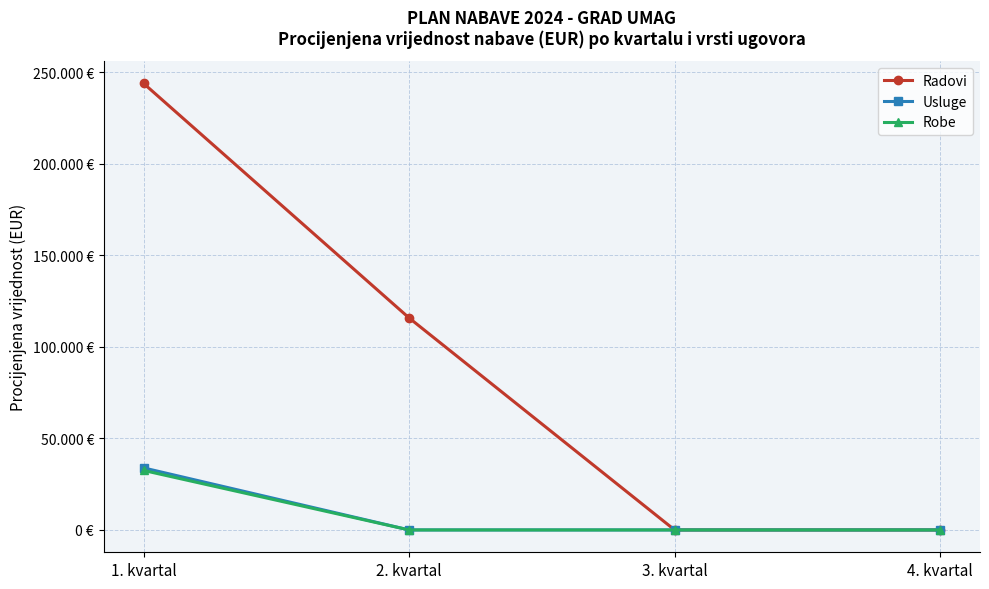

What are all the series names shown in the legend?

Radovi, Usluge, Robe